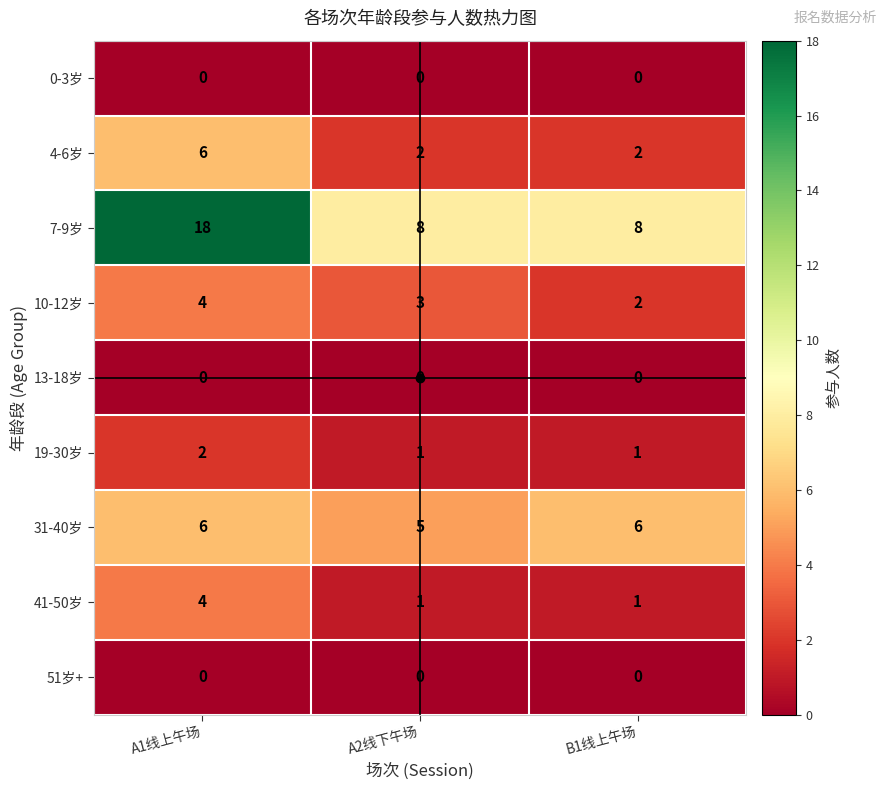

Between A1线上午场 and B1线上午场, which series saw the biggest shift?

7-9岁